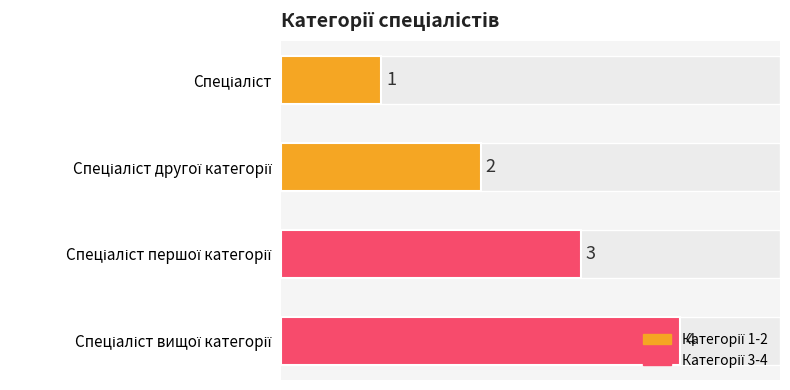

Count the values in the range 2 to 4.

3